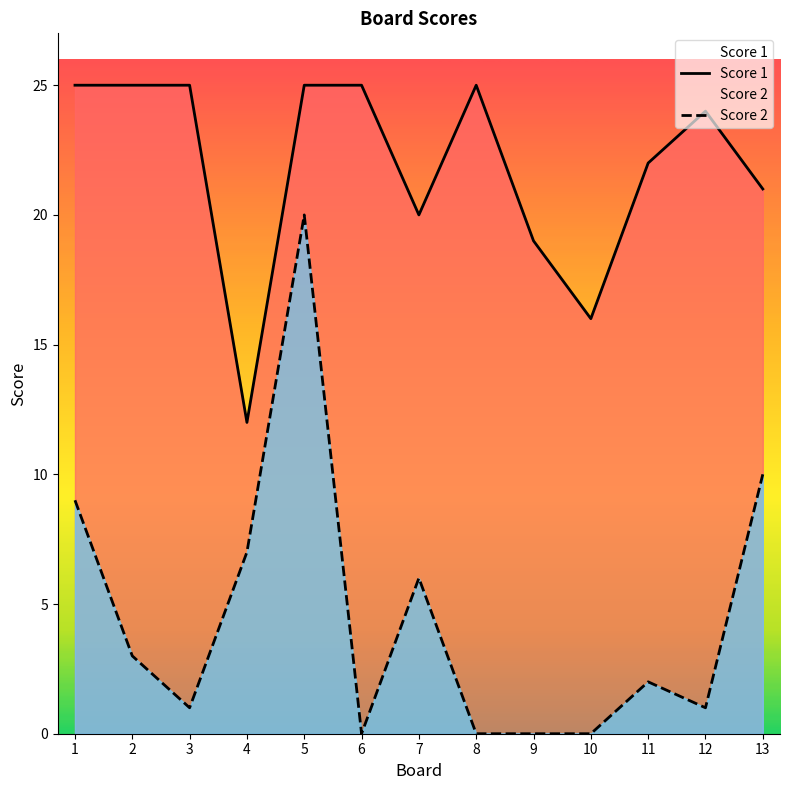

How many lines are shown in the chart?

2